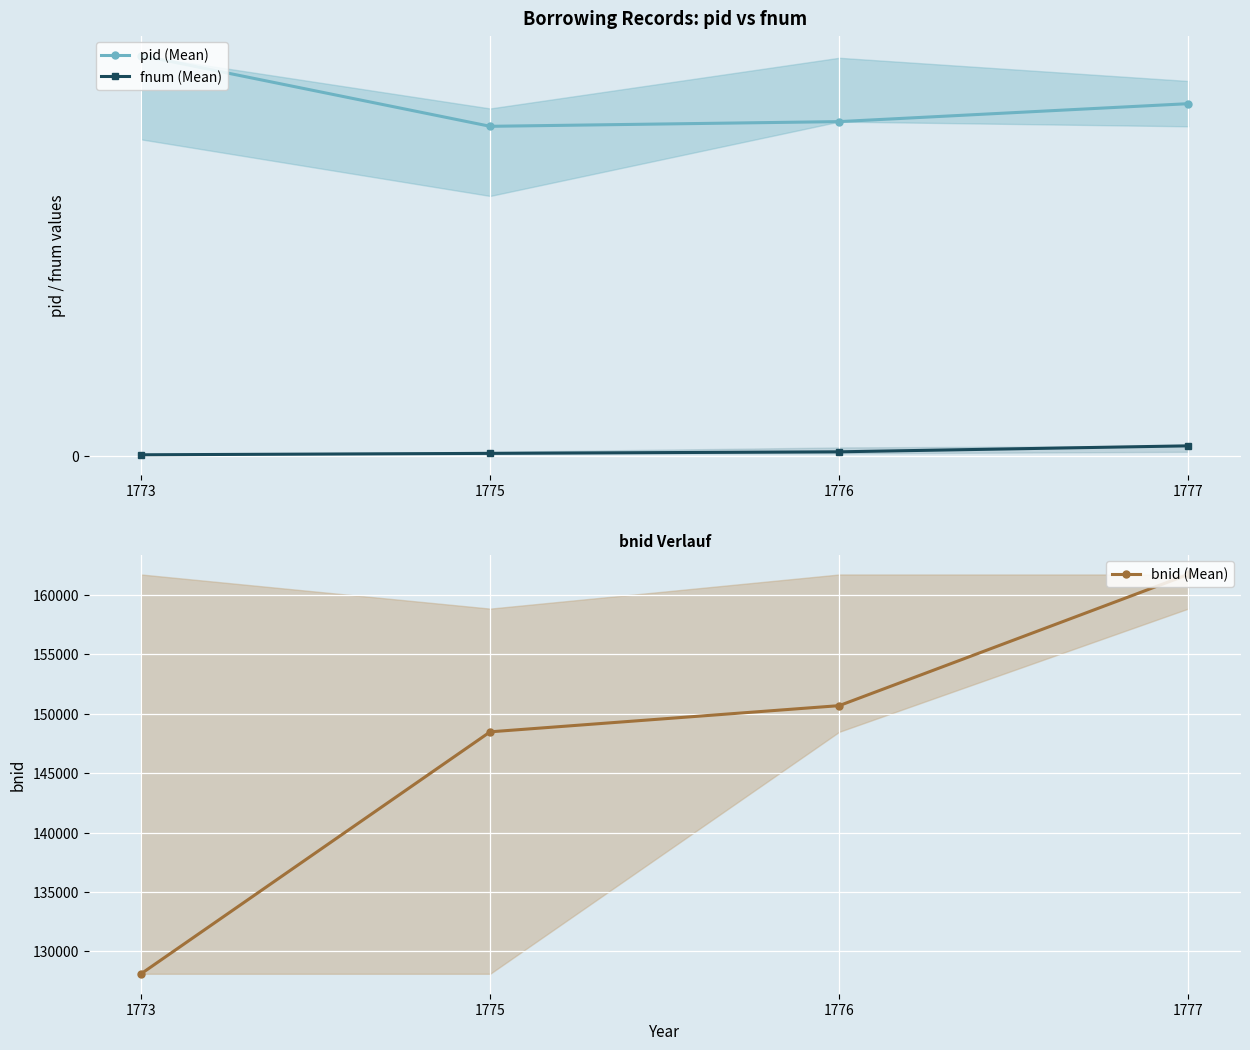

Between 1775 and 1777, which series saw the biggest shift?

bnid (Mean)